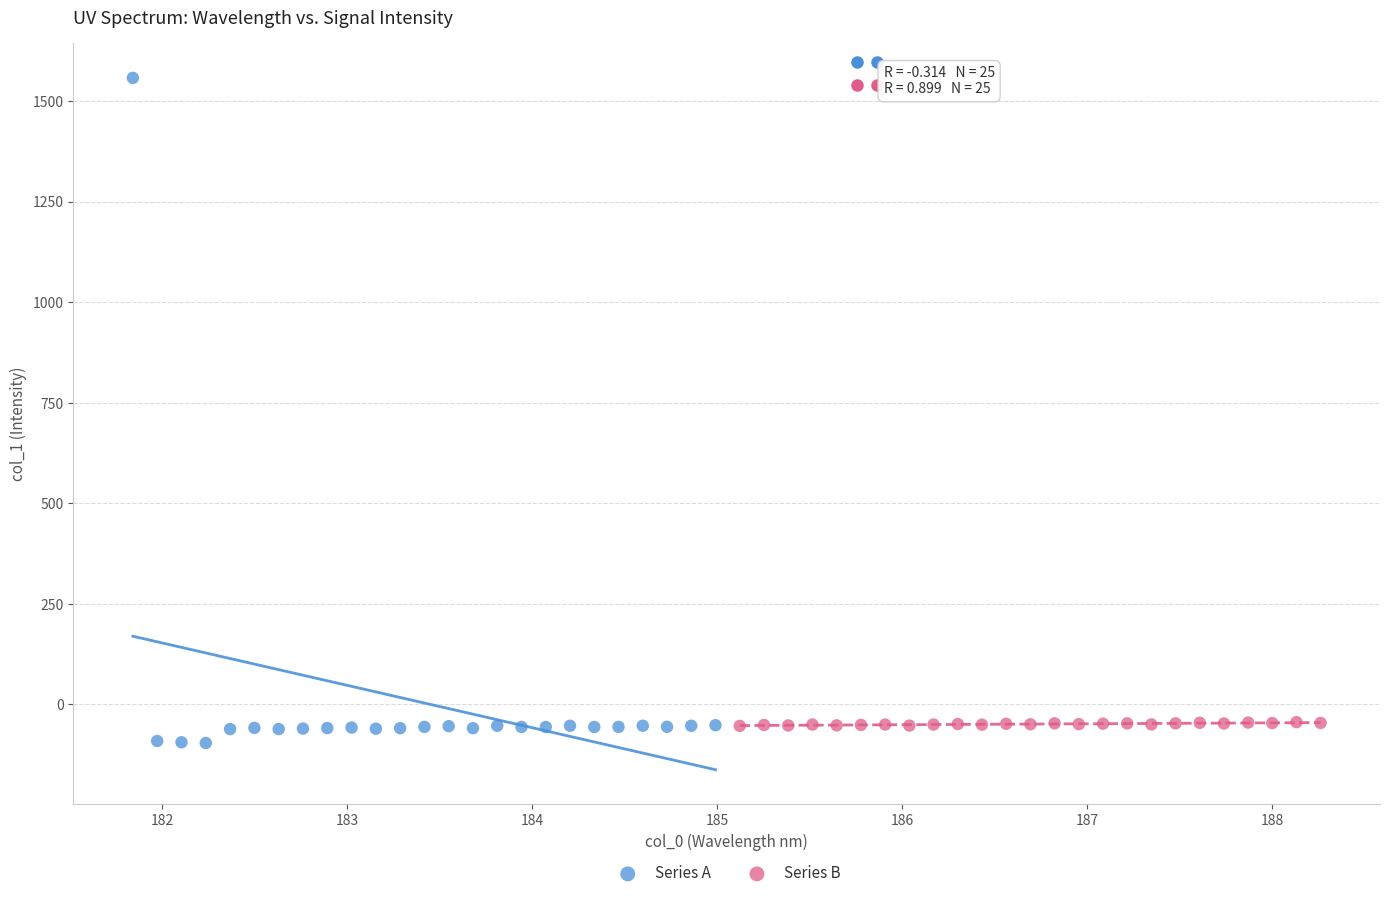

Which series reaches the maximum Y coordinate?

Series A